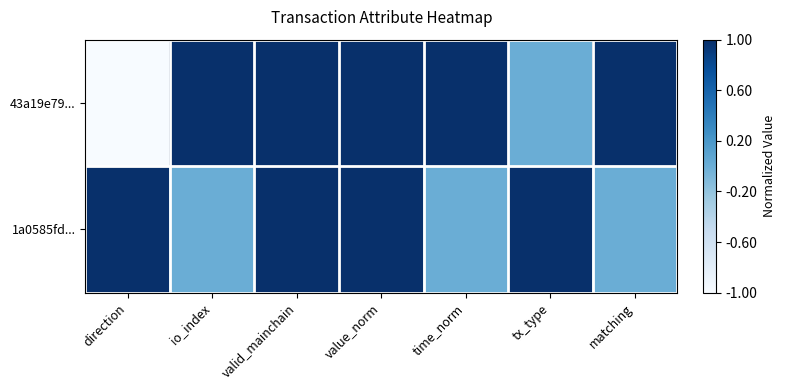

Reading left to right, transcribe all the data shown in this chart.

43a19e79...: direction=0.0	io_index=1.0	valid_mainchain=1.0	value_norm=1.0	time_norm=1.0	tx_type=0.5	matching=1.0
1a0585fd...: direction=1.0	io_index=0.5	valid_mainchain=1.0	value_norm=1.0	time_norm=0.5	tx_type=1.0	matching=0.5